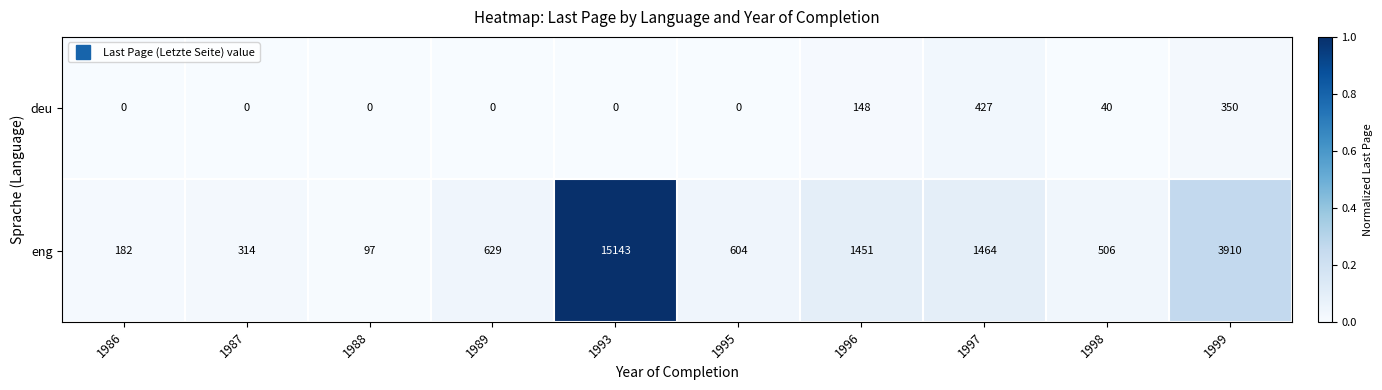

The value of deu at 1998 is 53. True or false?

False